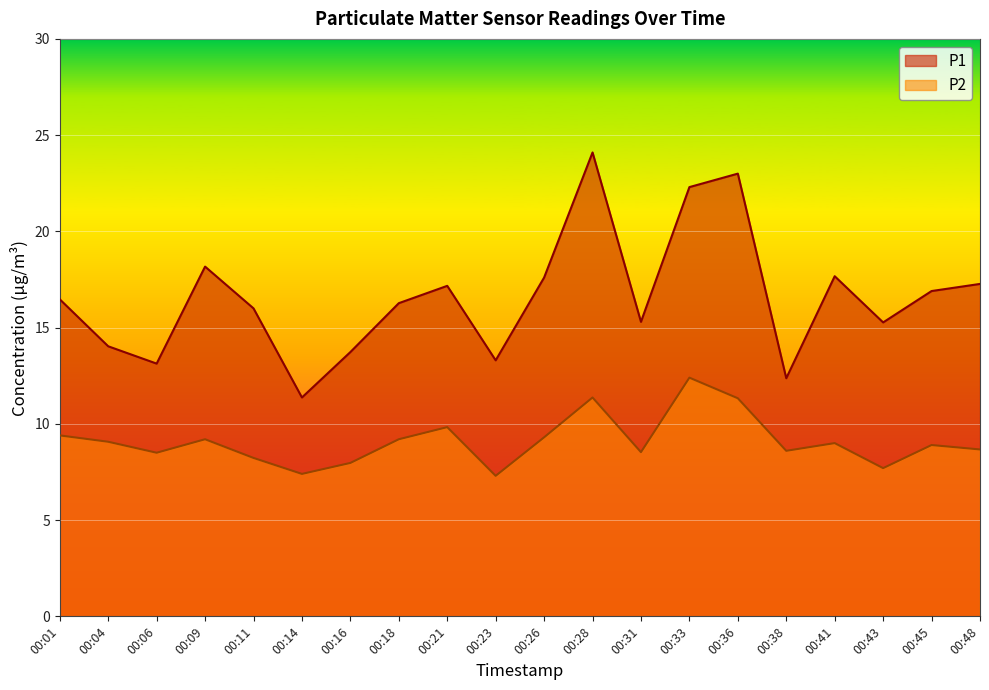

How many values in the P1 series are below 16?

8